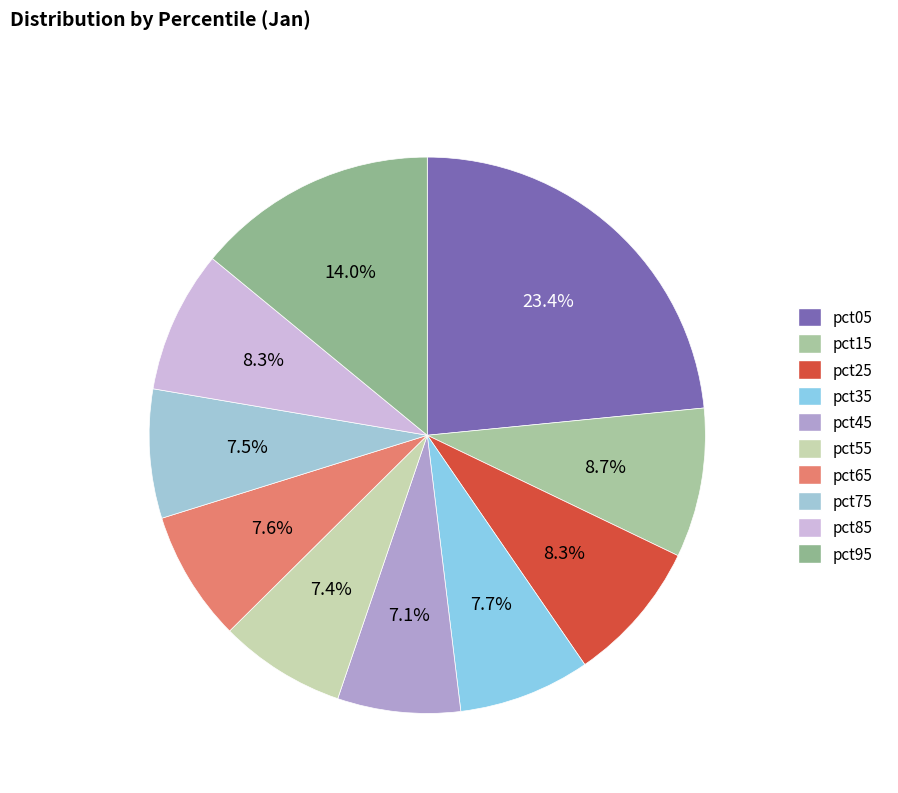

What is the smallest slice in the pie chart?

pct45